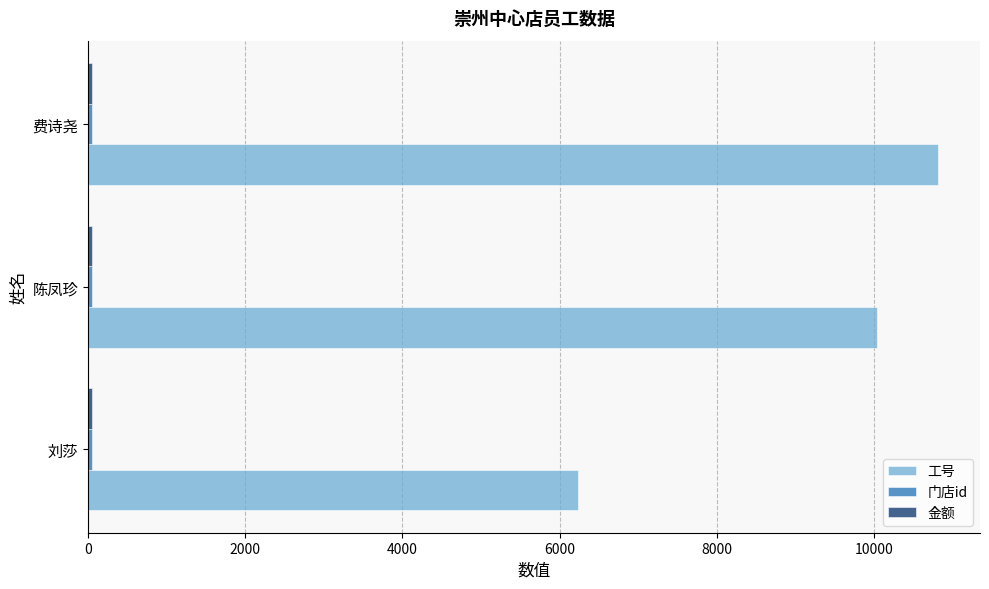

The value of 工号 at 陈凤珍 is 10043.0. True or false?

True